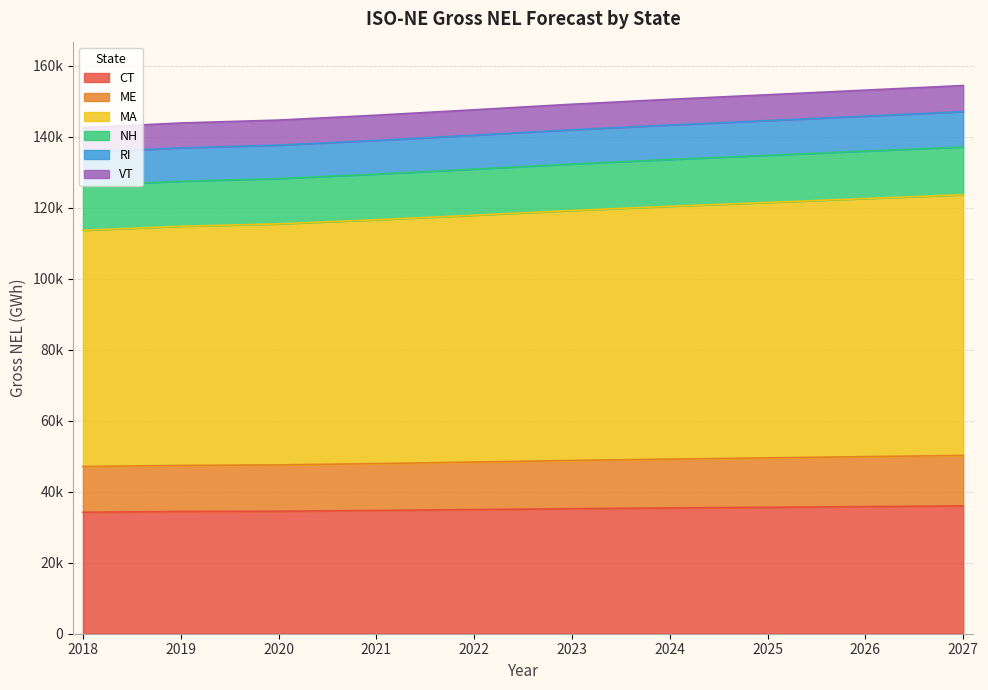

Does the chart display data point markers on the line(s)?

No